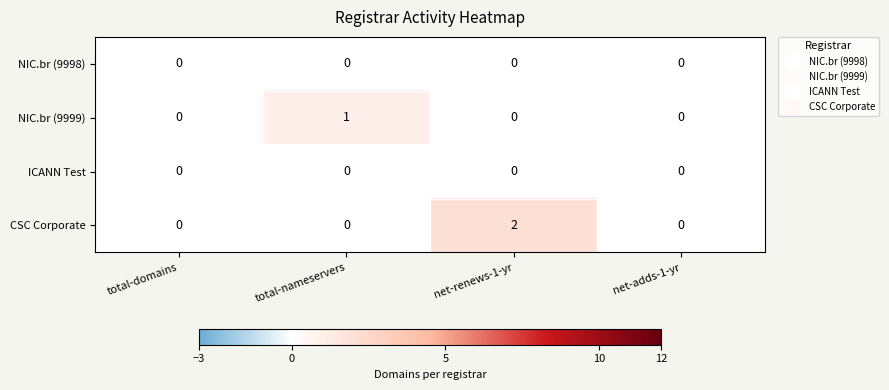

Count the number of data series in this chart.

4